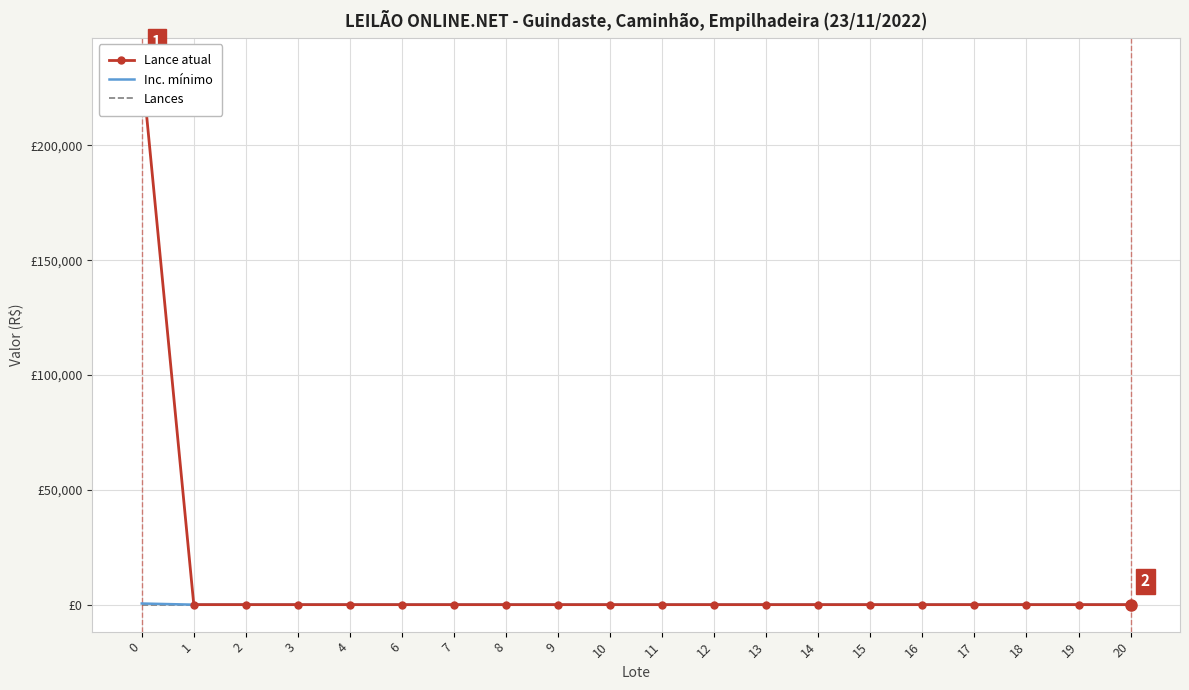

What value does the Lance atual series have at 11?

6.0